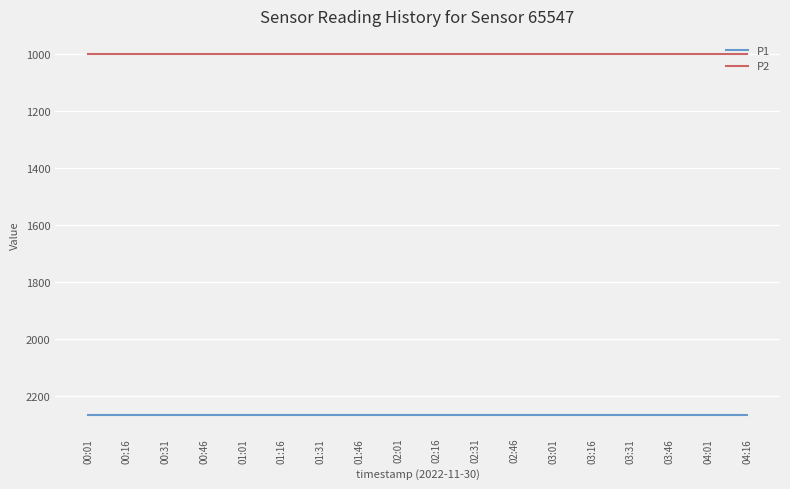

Is it true that P1 equals 2266.7 at 03:31?

True